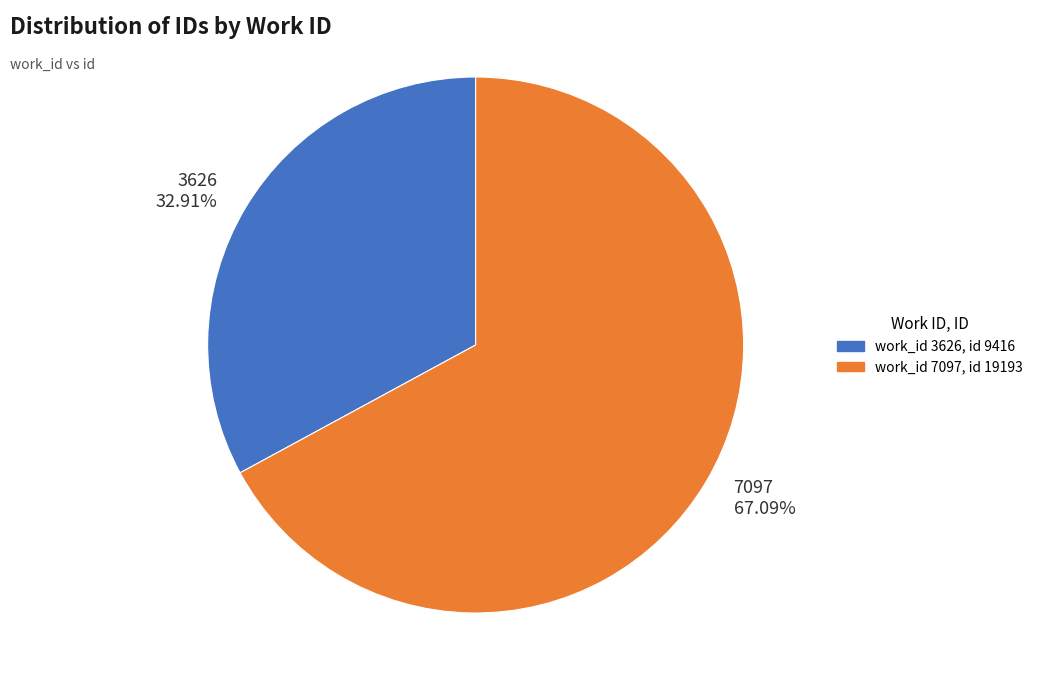

What percentage is the 3626 slice, to the nearest percent?

33%